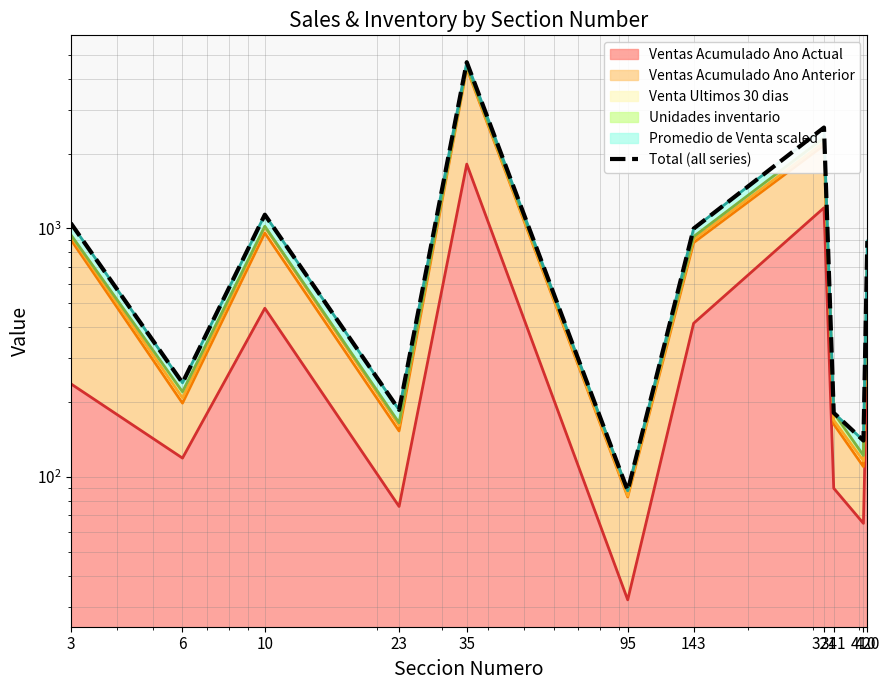

List the labels in order of value, smallest first.

95, 410, 341, 23, 6, 420, 143, 3, 10, 321, 35